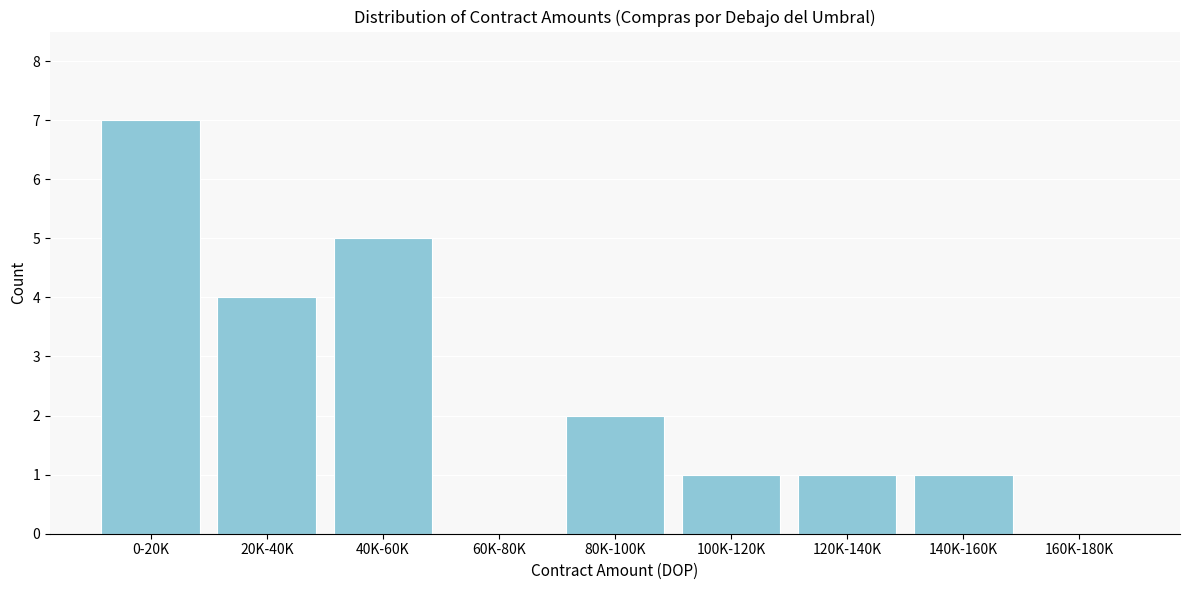

Reading left to right, list all the values displayed in this chart.

0-20K=7	20K-40K=4	40K-60K=5	60K-80K=0	80K-100K=2	100K-120K=1	120K-140K=1	140K-160K=1	160K-180K=0